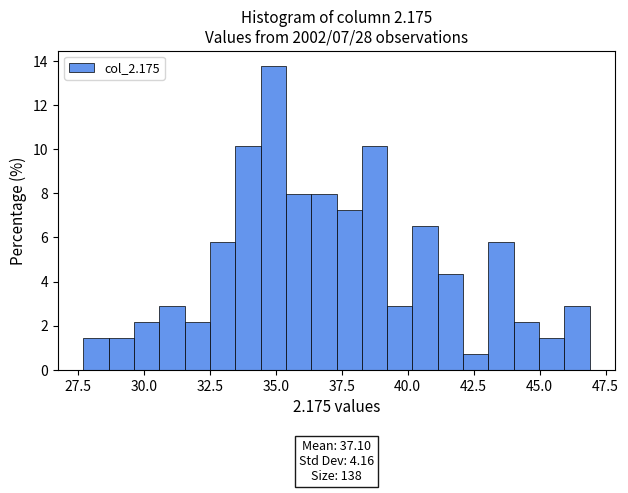

Read against the x-axis, roughly where is the centre of the tallest bar?

35.0